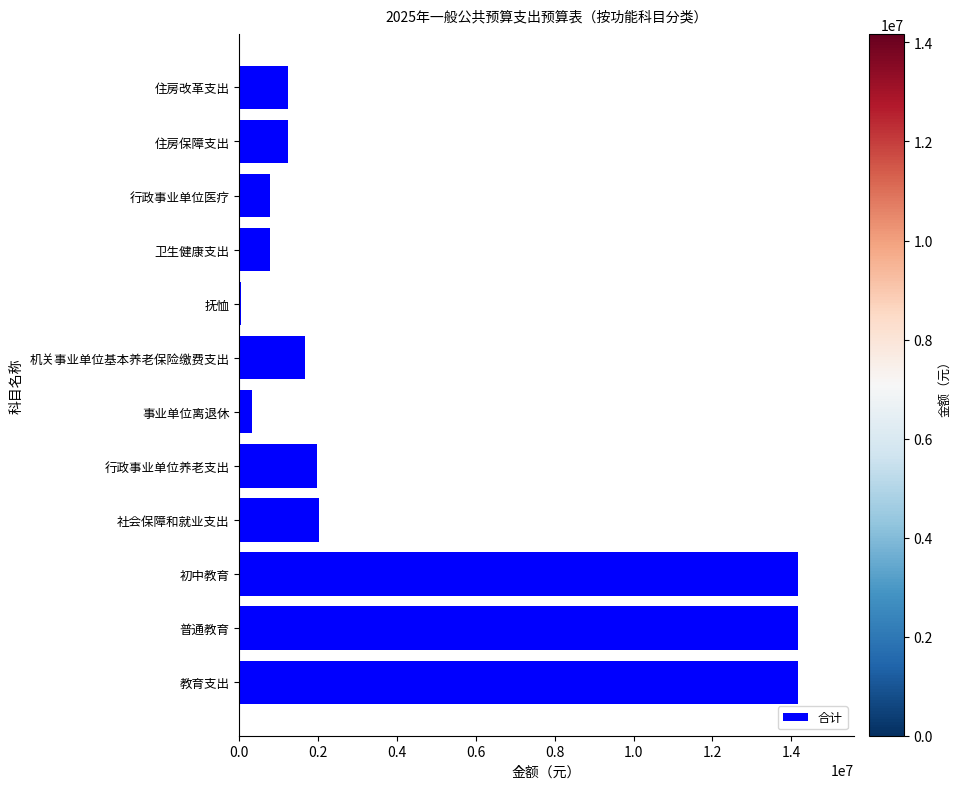

The value at 初中教育 is 14167345.9. True or false?

True